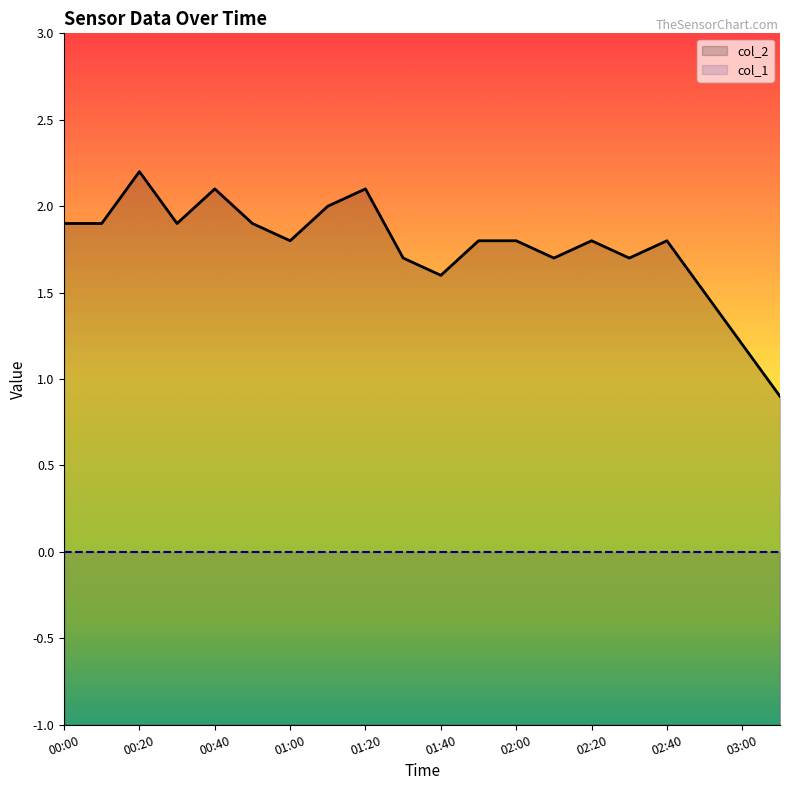

Reading left to right, what are all the values shown in this chart?

1.9	1.9	2.2	1.9	2.1	1.9	1.8	2.0	2.1	1.7	1.6	1.8	1.8	1.7	1.8	1.7	1.8	1.5	1.2	0.9